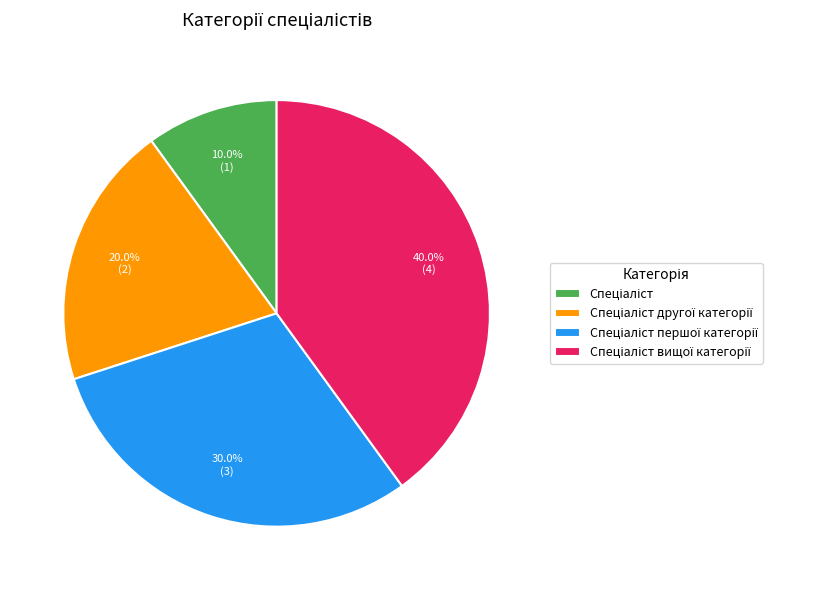

Does any single category account for the majority?

No